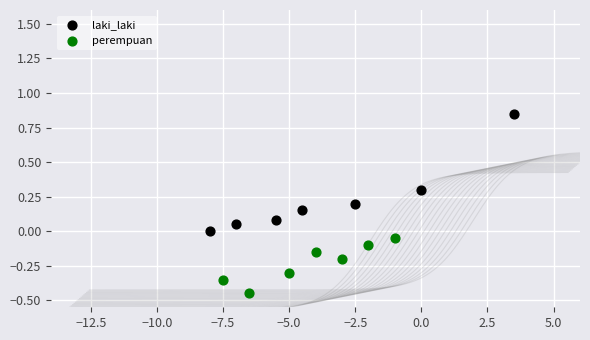

Which series reaches the maximum Y coordinate?

laki_laki